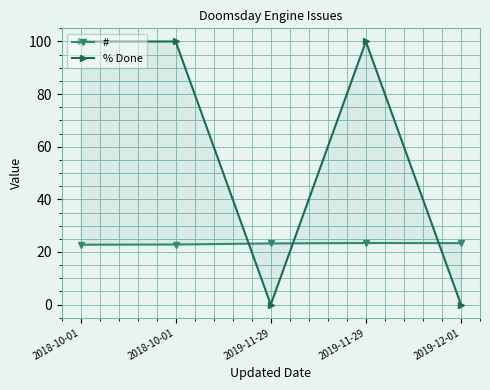

The value of % Done at 2019-12-01 is 0.0. True or false?

True